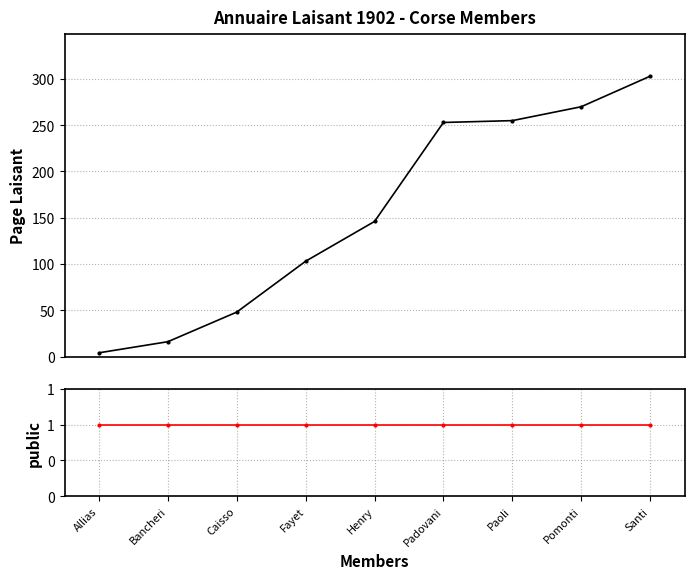

Does the chart display data point markers on the line(s)?

Yes